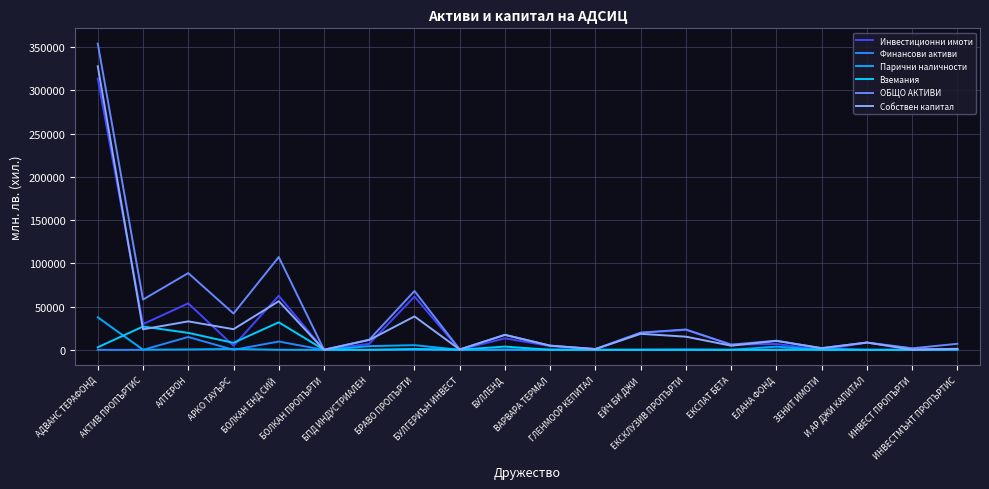

True or false: Инвестиционни имоти and ОБЩО АКТИВИ intersect in this chart.

False